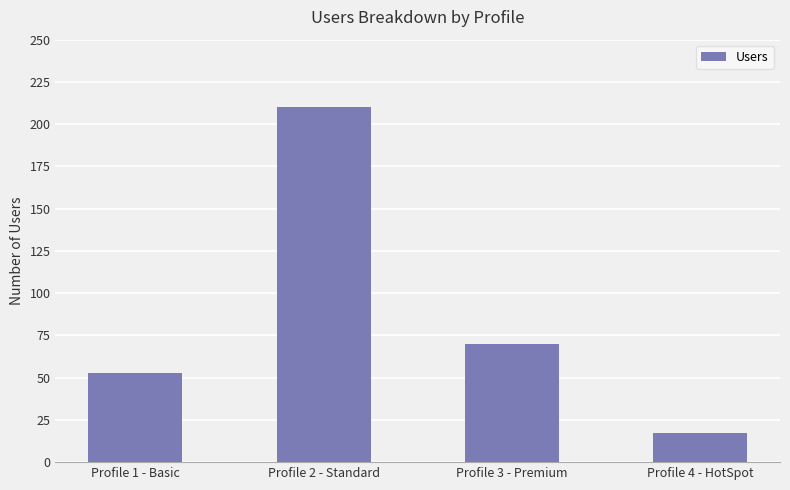

What is the label of the 2nd bar from the right?

Profile 3 - Premium